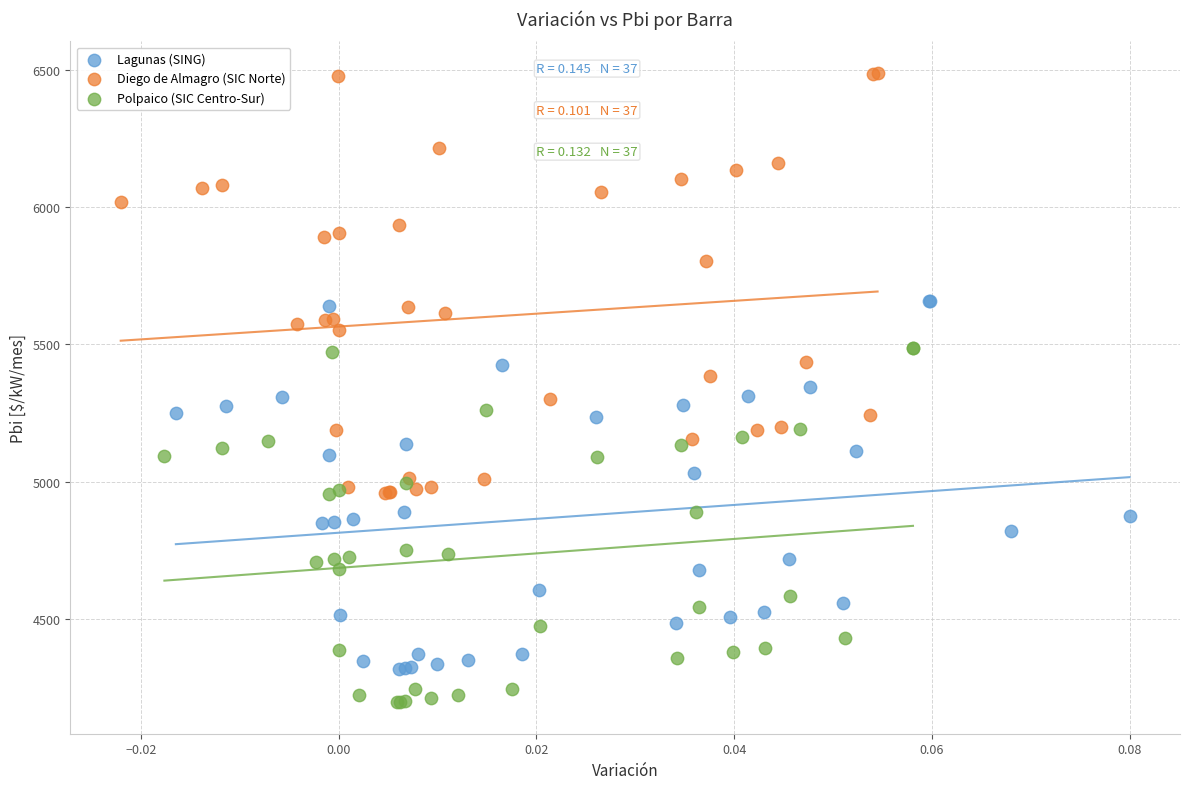

Which series reaches the maximum Y coordinate?

Diego de Almagro (SIC Norte)